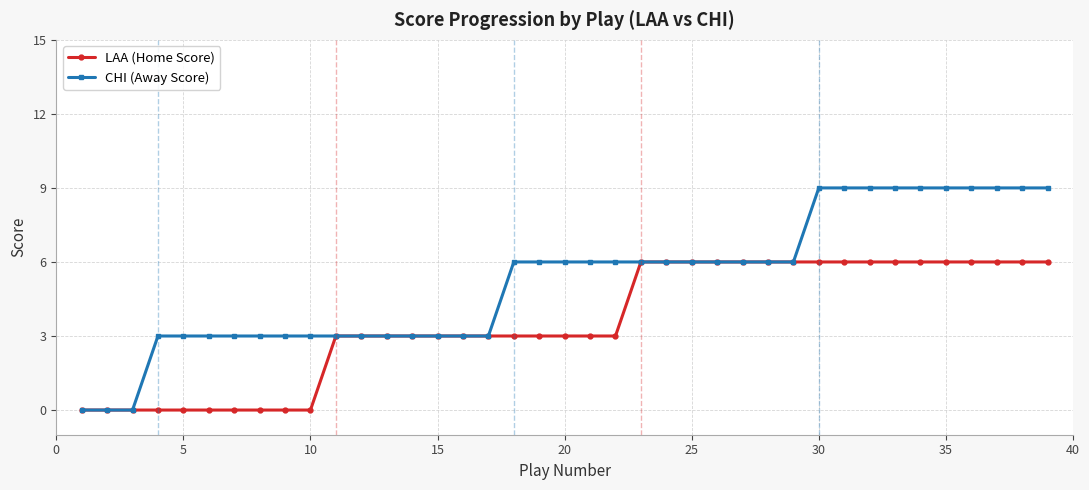

Which series has the largest range (max minus min)?

CHI (Away Score)